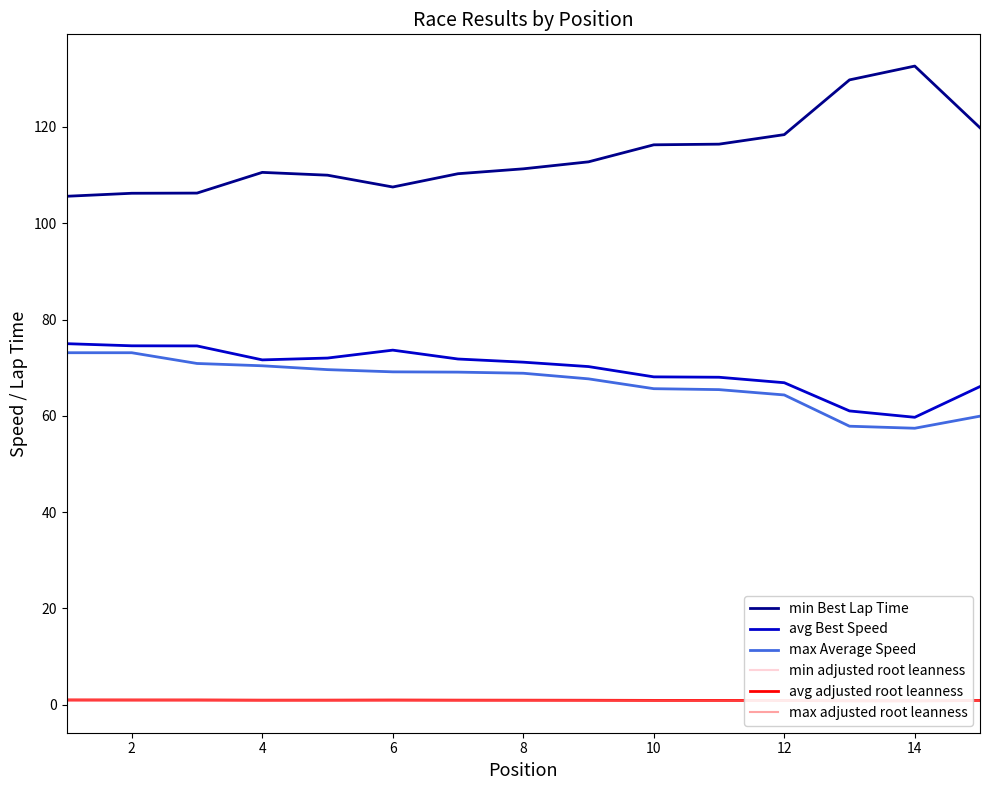

Is it true that max Average Speed equals 32.5 at 14?

False